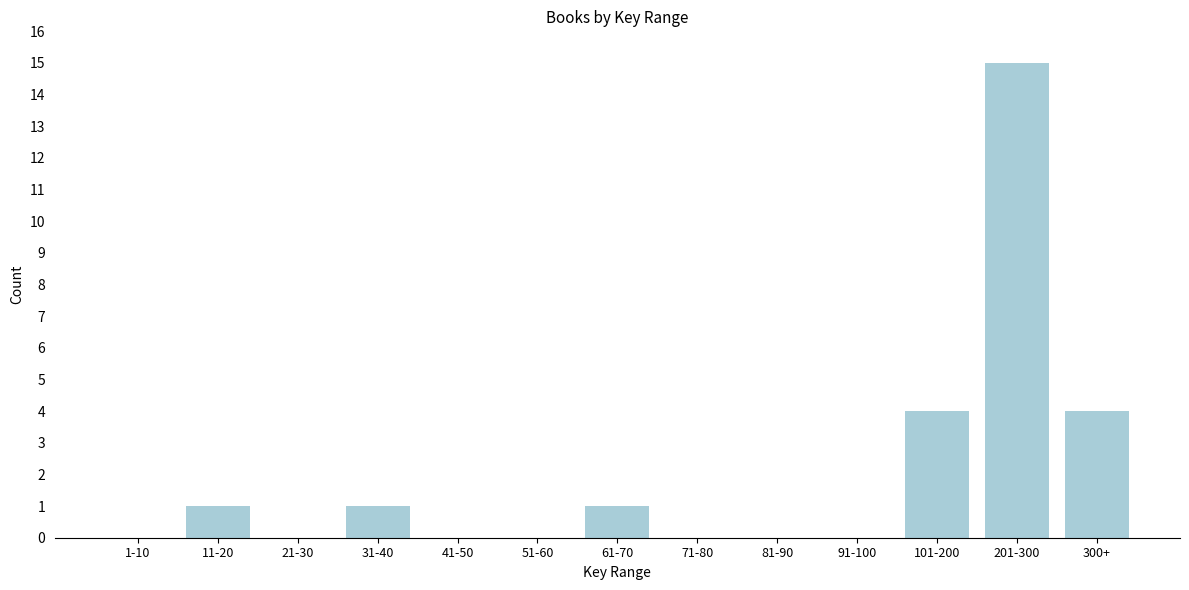

Reading left to right, list all the values displayed in this chart.

1-10=0	11-20=1	21-30=0	31-40=1	41-50=0	51-60=0	61-70=1	71-80=0	81-90=0	91-100=0	101-200=4	201-300=15	300+=4